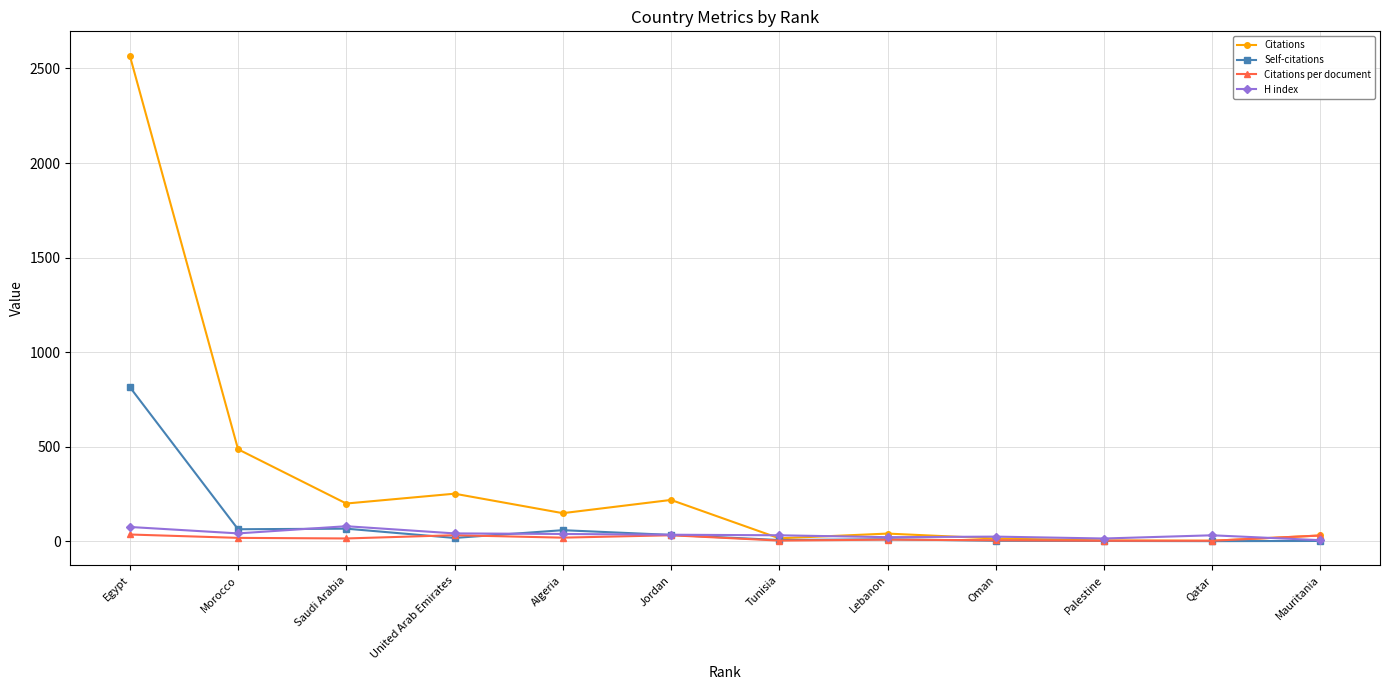

What is the maximum value for Self-citations?

815.0